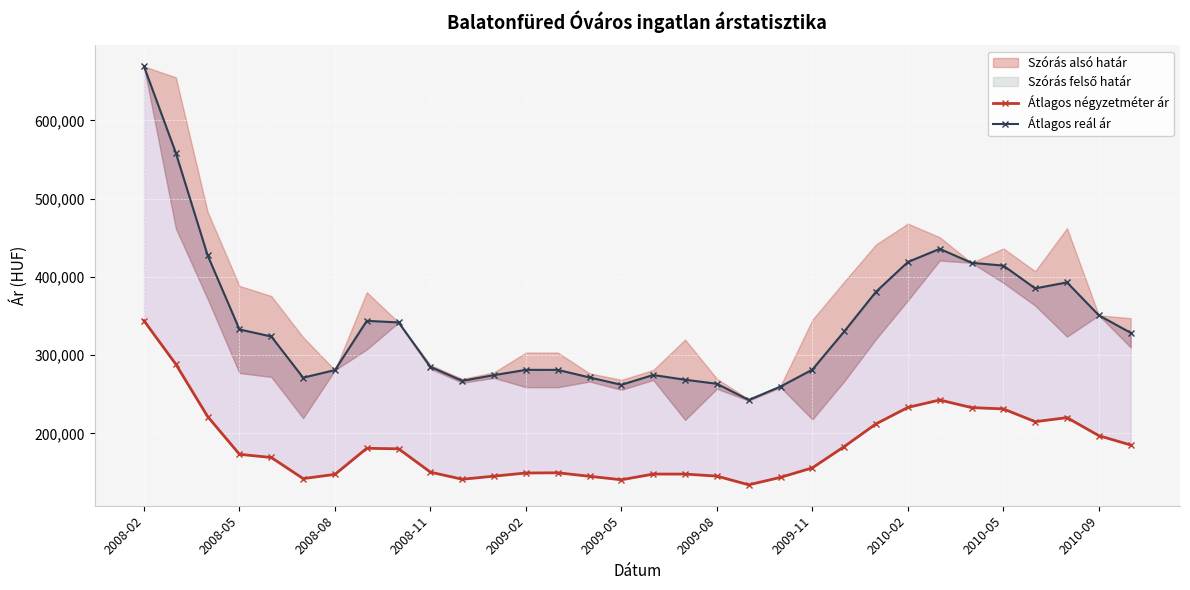

Reading left to right, transcribe all the data shown in this chart.

Átlagos négyzetméter ár: 343953	288445	221572	173330	169229	142270	147700	181001	180317	150503	141423	145427	149432	149692	145228	140764	148059	148059	145447	134325	143870	156026	183177	212222	233211	242711	232987	231319	214999	220173	197112	185197
Átlagos reál ár: 668893	558503	427425	332817	323844	271254	280919	343836	341806	285031	267185	274500	281207	281186	271490	262122	274639	268559	263438	242728	259901	281534	330238	381057	418986	435802	417980	414391	385266	392954	350891	328553